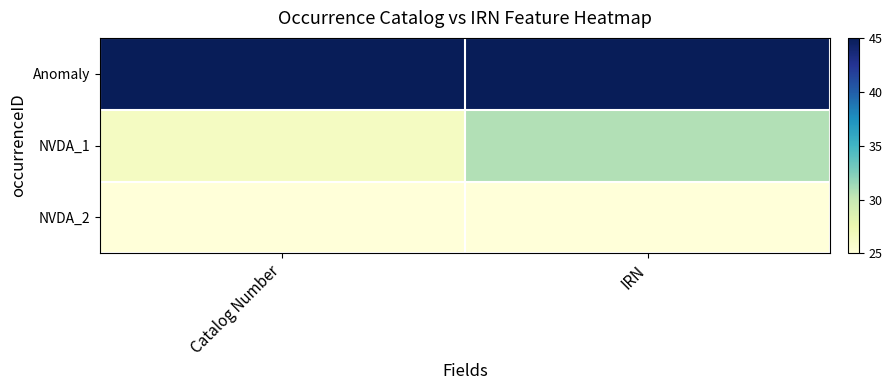

What is the total value across all series at IRN?

100.7